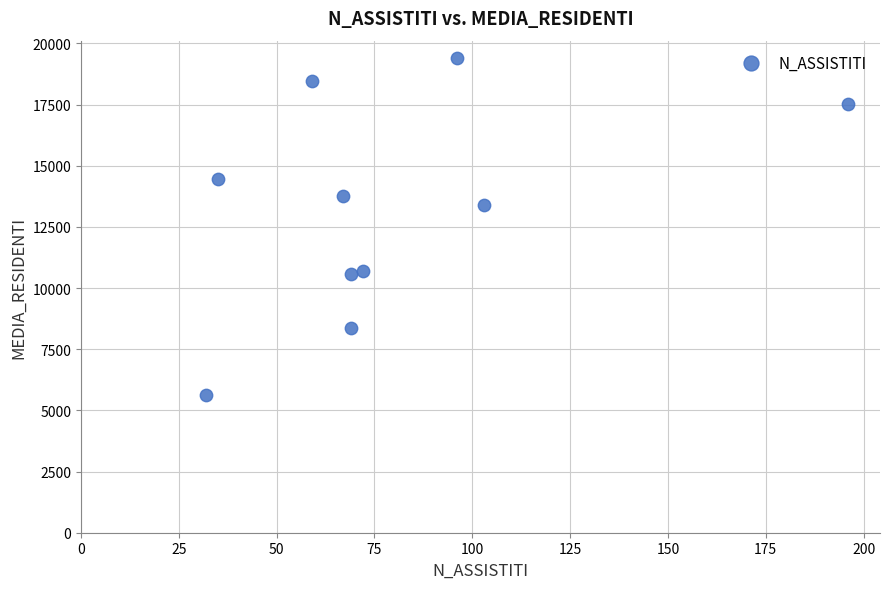

What is the average X value?

80